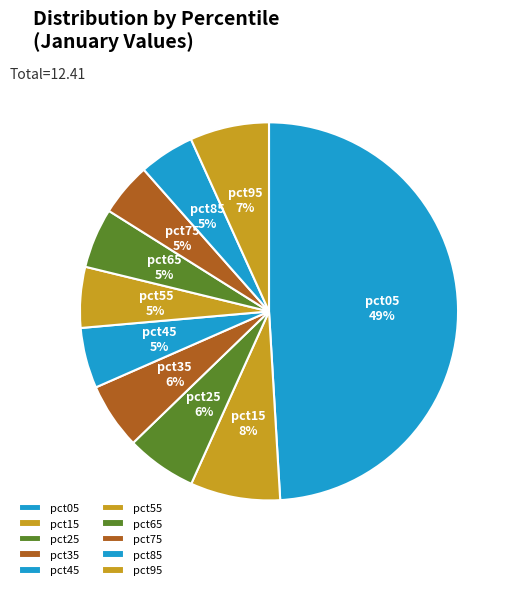

To the nearest percent, what is the difference between the pct95 and pct35 slice percentages?

1%